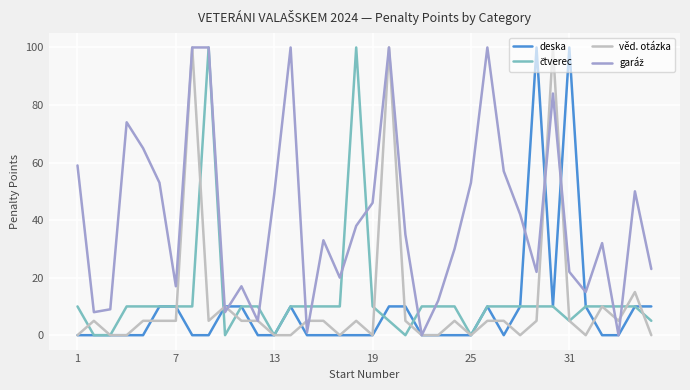

What is the greatest value displayed?

100